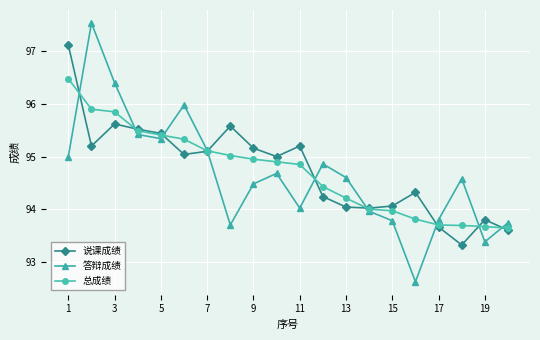

Which series has the widest spread of values?

答辩成绩